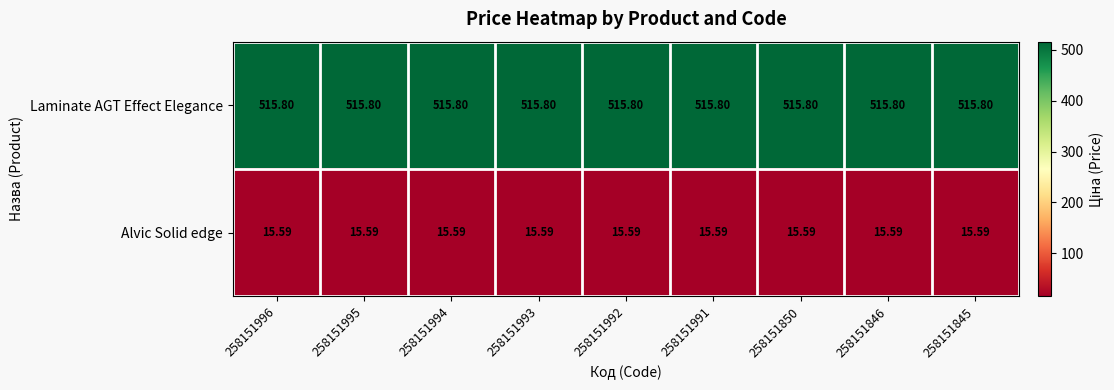

List the series in order of their overall mean, lowest first.

Alvic Solid edge, Laminate AGT Effect Elegance